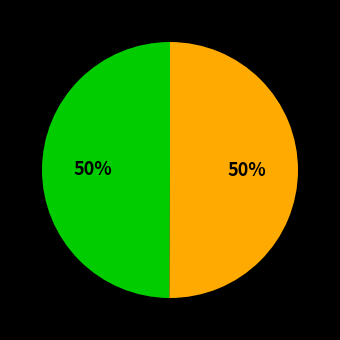

To the nearest percent, what is the average slice percentage?

50%